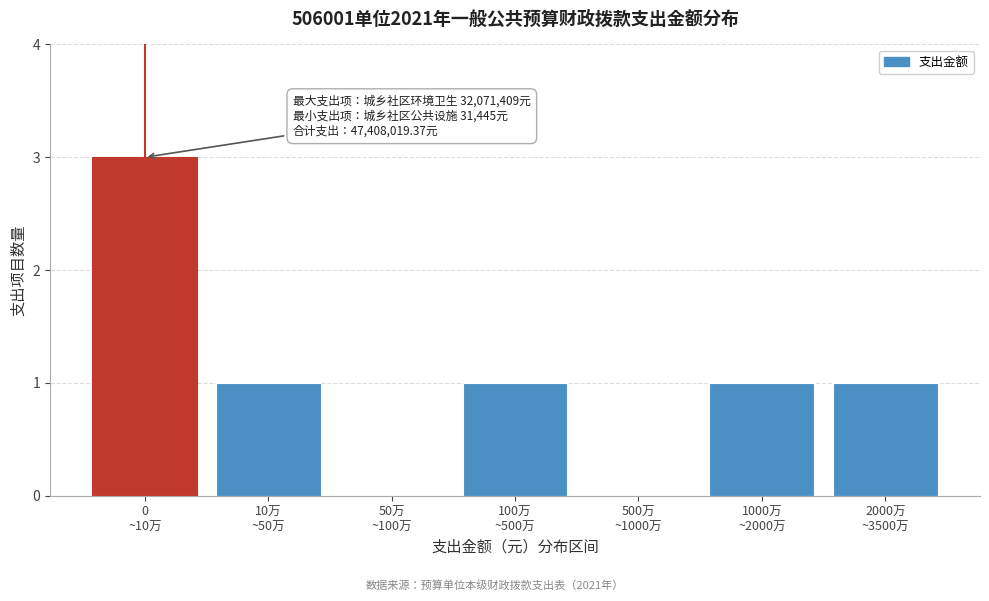

What is the greatest value displayed?

3